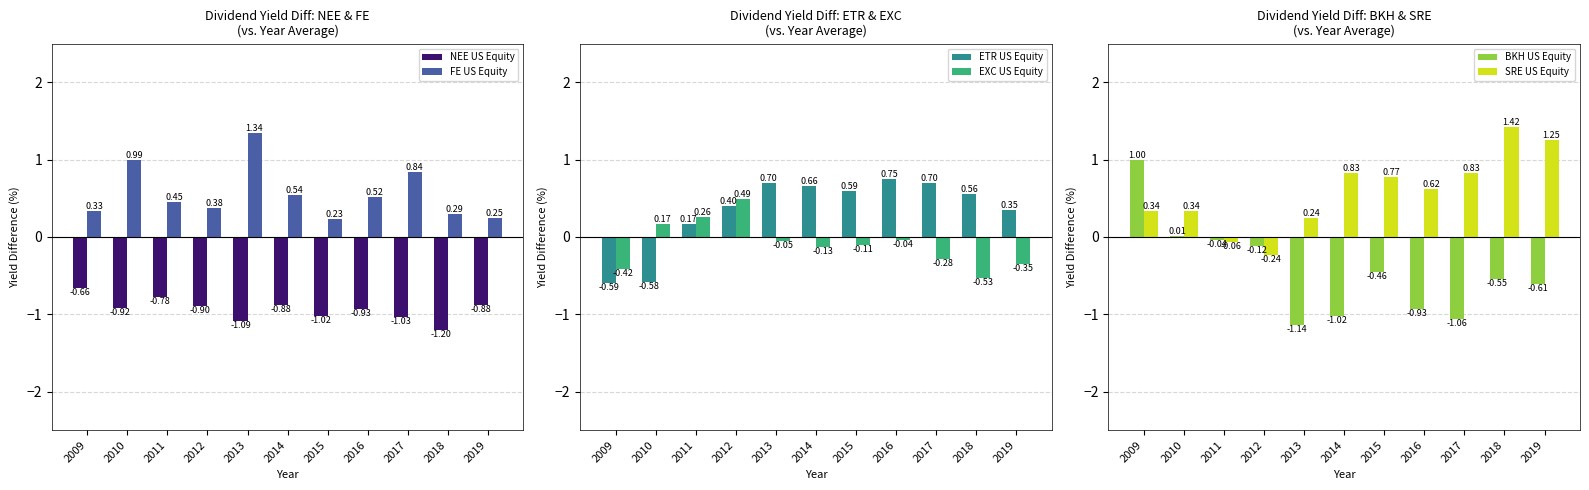

Reading right to left, transcribe all the data shown in this chart.

NEE US Equity: 2019=-0.9	2018=-1.2	2017=-1.0	2016=-0.9	2015=-1.0	2014=-0.9	2013=-1.1	2012=-0.9	2011=-0.8	2010=-0.9	2009=-0.7
FE US Equity: 2019=0.2	2018=0.3	2017=0.8	2016=0.5	2015=0.2	2014=0.5	2013=1.3	2012=0.4	2011=0.5	2010=1.0	2009=0.3
ETR US Equity: 2019=0.3	2018=0.6	2017=0.7	2016=0.8	2015=0.6	2014=0.7	2013=0.7	2012=0.4	2011=0.2	2010=-0.6	2009=-0.6
EXC US Equity: 2019=-0.3	2018=-0.5	2017=-0.3	2016=-0.0	2015=-0.1	2014=-0.1	2013=-0.1	2012=0.5	2011=0.3	2010=0.2	2009=-0.4
BKH US Equity: 2019=-0.6	2018=-0.6	2017=-1.1	2016=-0.9	2015=-0.5	2014=-1.0	2013=-1.1	2012=-0.1	2011=-0.0	2010=0.0	2009=1.0
SRE US Equity: 2019=1.2	2018=1.4	2017=0.8	2016=0.6	2015=0.8	2014=0.8	2013=0.2	2012=-0.2	2011=-0.1	2010=0.3	2009=0.3